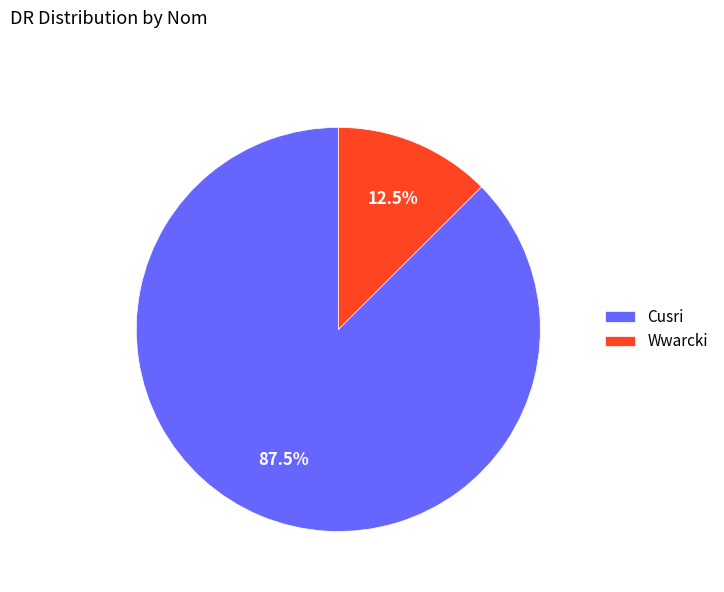

Is Cusri the majority of the pie?

Yes